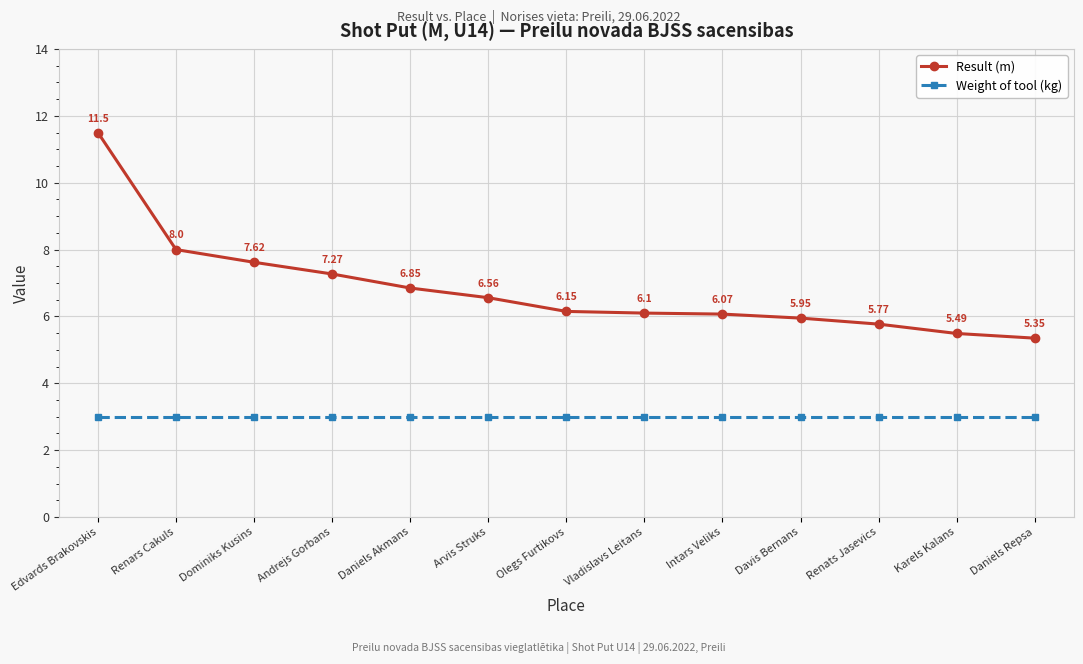

What is the label of the 5th point from the left?

Daniels Akmans